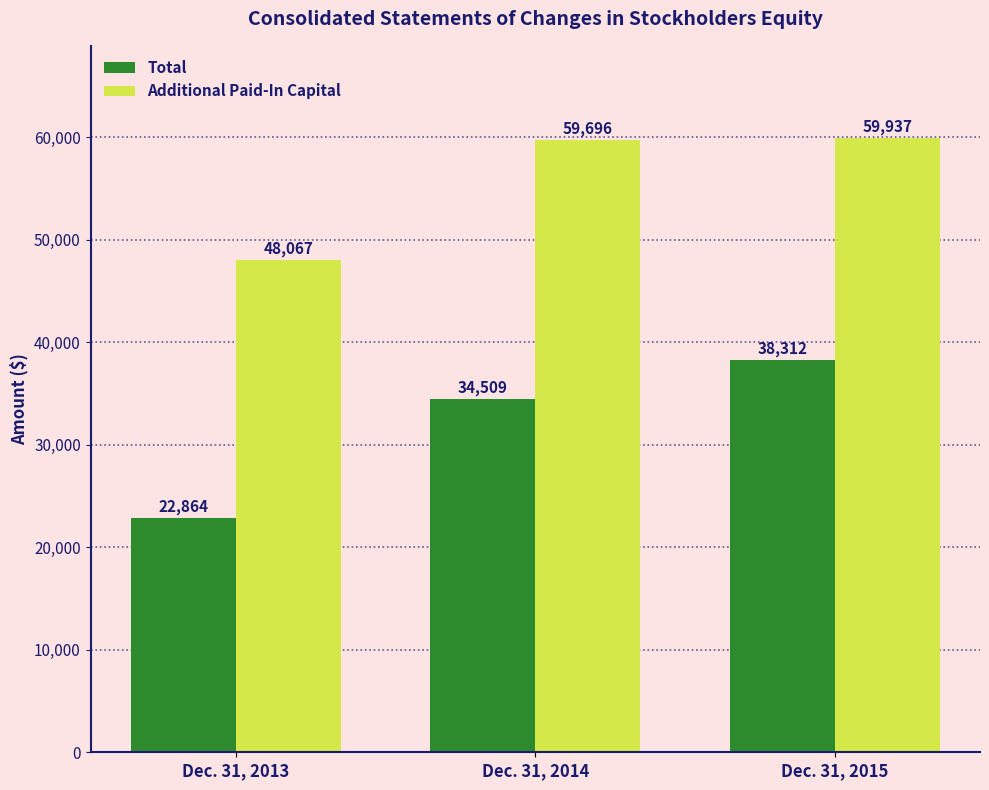

What is the difference between the maximum and minimum values in the Total series?

15448